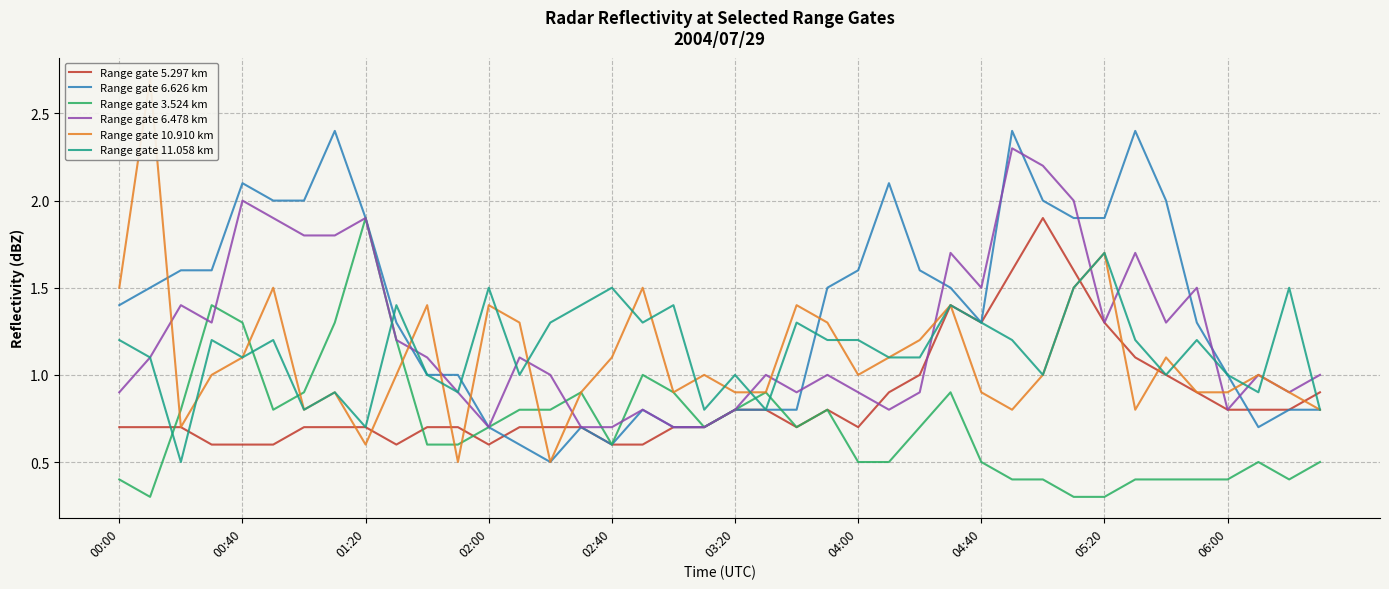

What is the lowest value of the Range gate 6.626 km series?

0.5